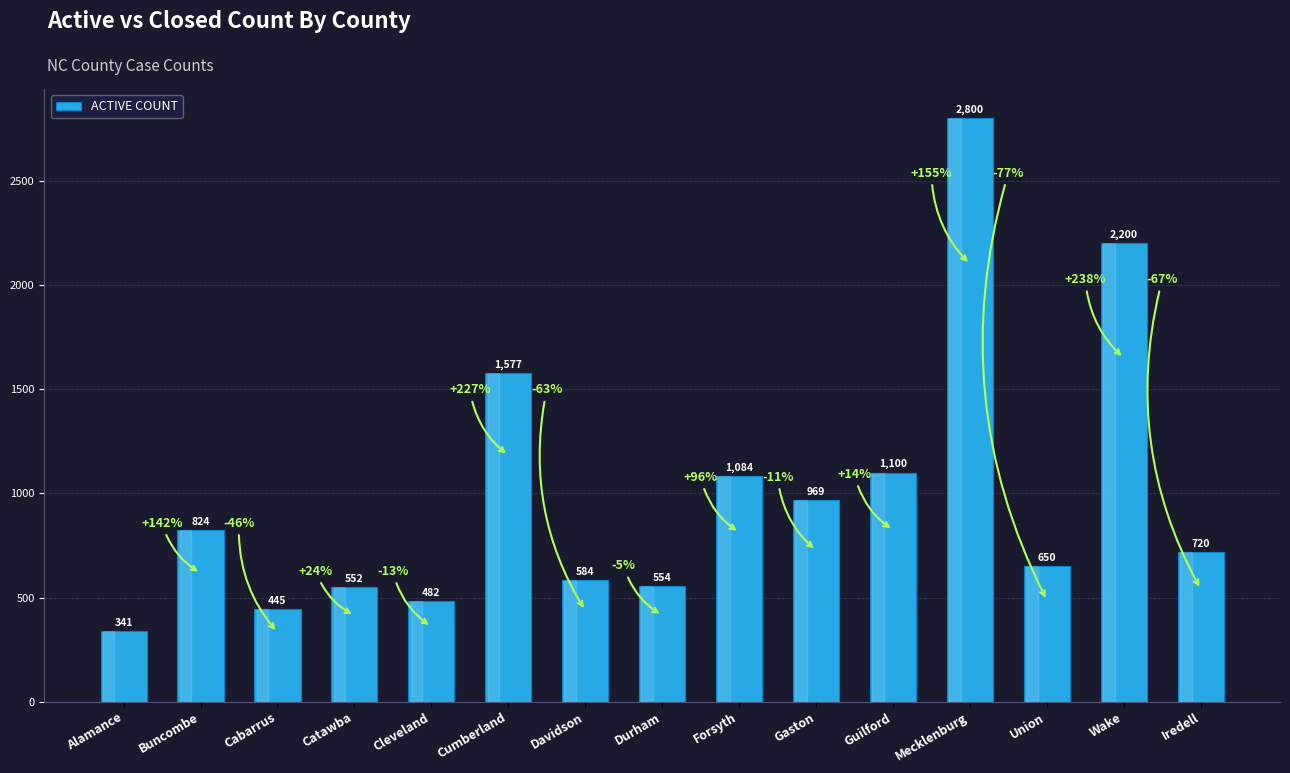

What value does the data have at Cumberland?

1577